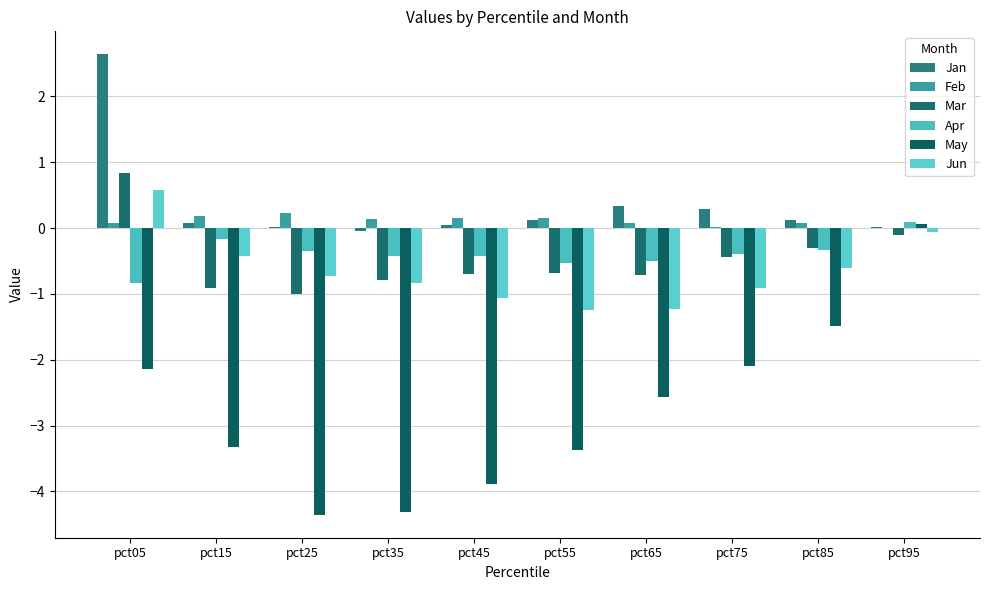

At which label does Jan reach its peak?

pct05